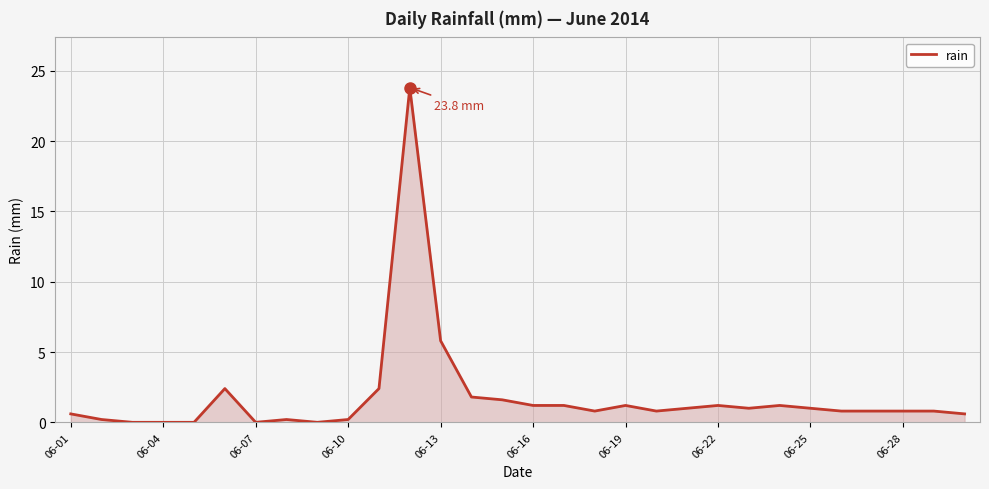

What is the sum of all values?

53.4